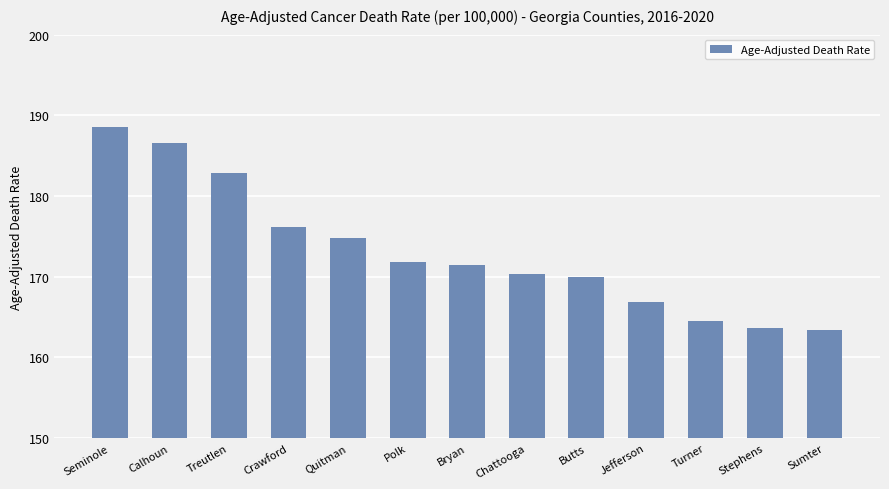

What is the difference between the values at Turner and Stephens?

0.8